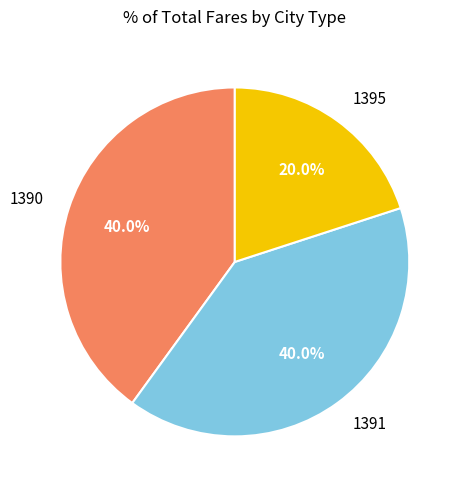

True or false: 1390 accounts for 40% of the total.

True